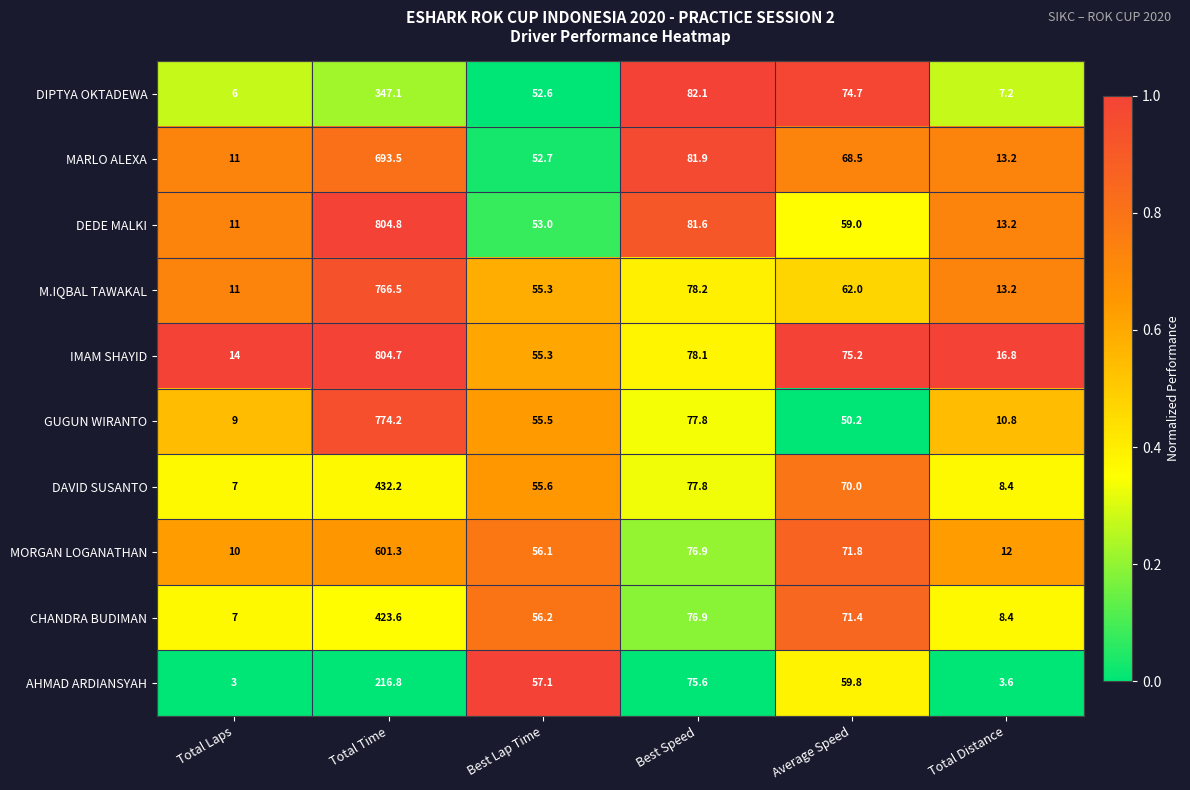

At which label does DIPTYA OKTADEWA reach its peak?

Total Time